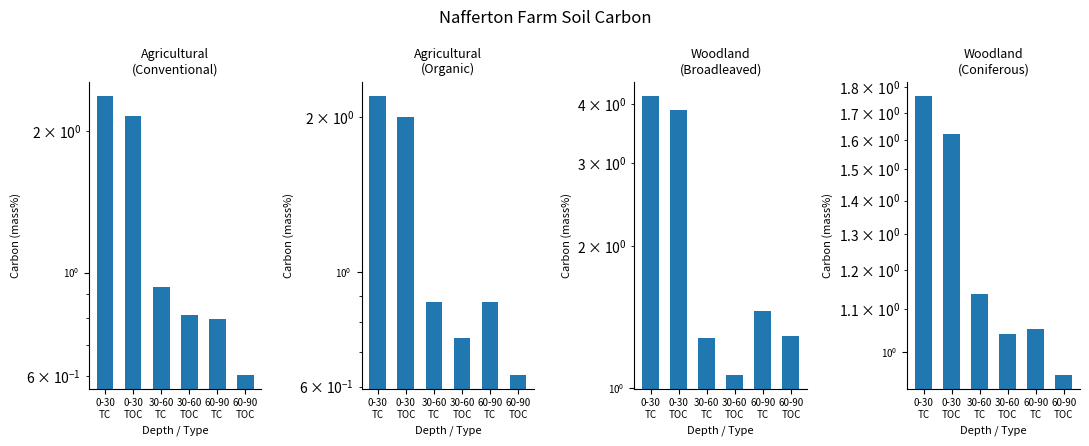

Reading left to right, what are all the values shown in this chart?

Agricultural
(Conventional): 2.4	2.2	0.9	0.8	0.8	0.6
Agricultural
(Organic): 2.2	2.0	0.9	0.7	0.9	0.6
Woodland
(Broadleaved): 4.2	3.9	1.3	1.1	1.5	1.3
Woodland
(Coniferous): 1.8	1.6	1.1	1.0	1.1	1.0